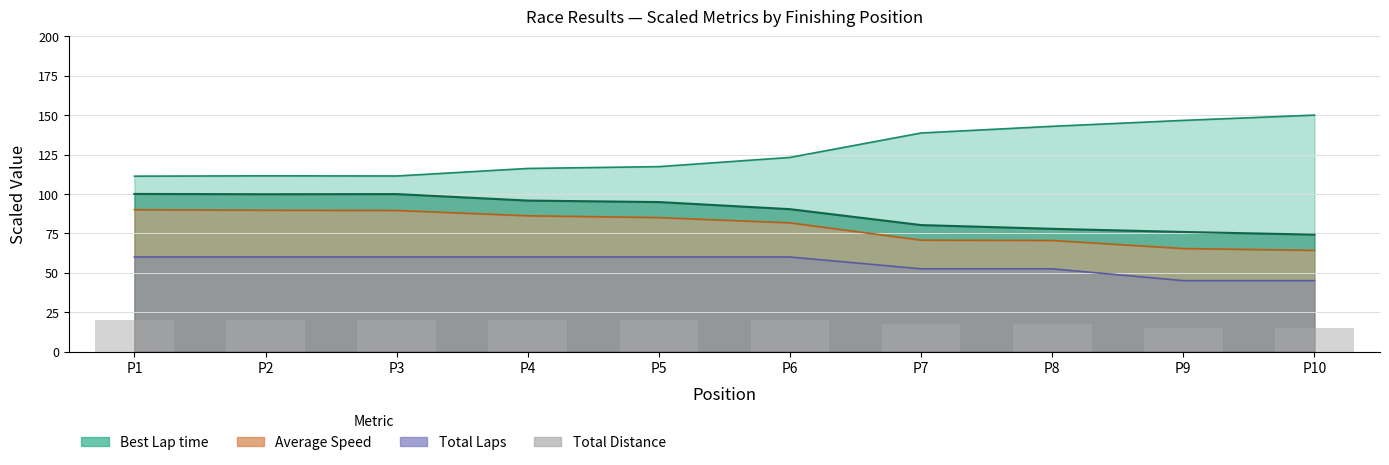

List the labels in order of value, smallest first.

P9, P10, P7, P8, P1, P2, P3, P4, P5, P6